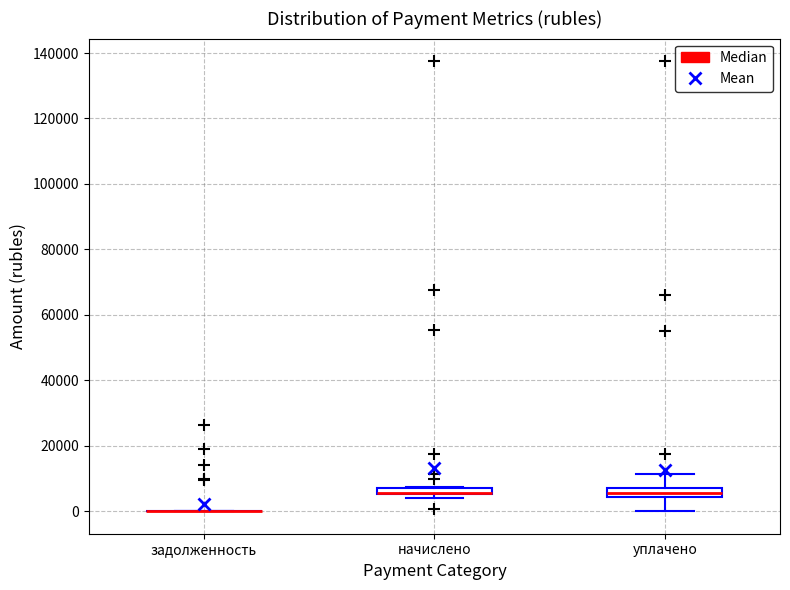

Where does the median line of the box for уплачено sit on the y-axis? The values are not printed on the chart, so give them approximately, as read against the axis.

6000